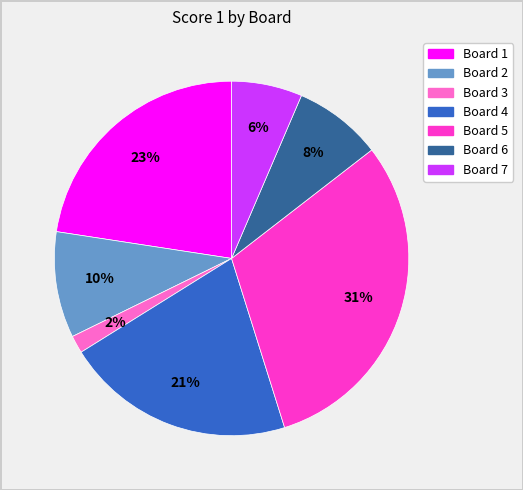

The Board 3 slice represents 2% of the pie. True or false?

True